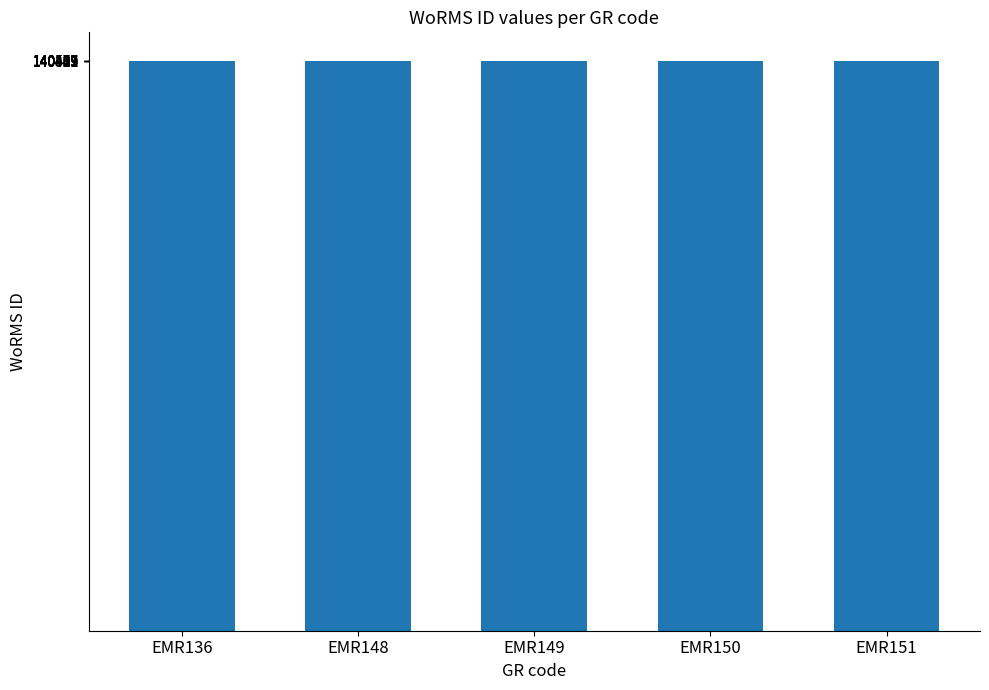

Is it true that the value at EMR136 is 140389?

True